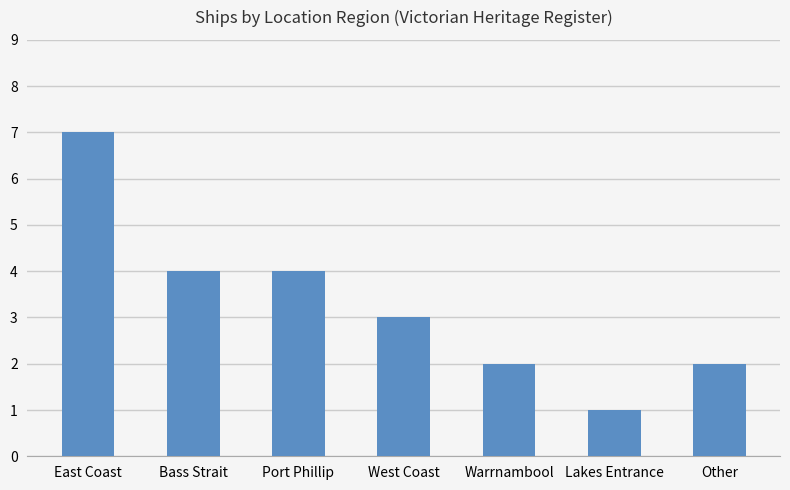

True or false: the data shows 1 at Lakes Entrance.

True